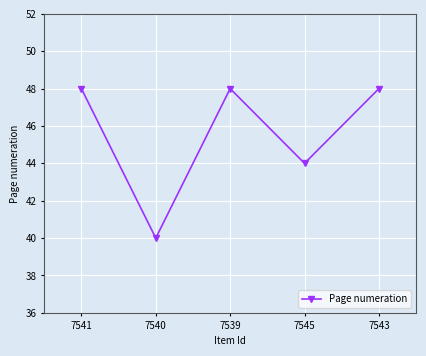

Count the number of categories in the chart.

5